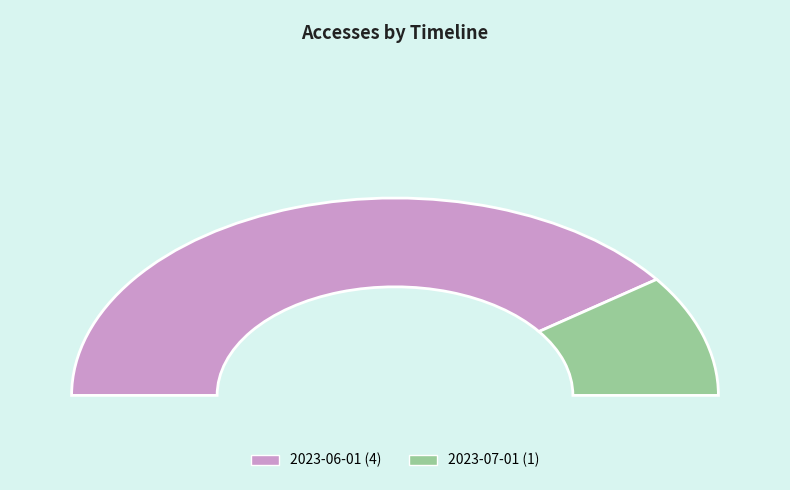

How many segments does this pie chart have?

2